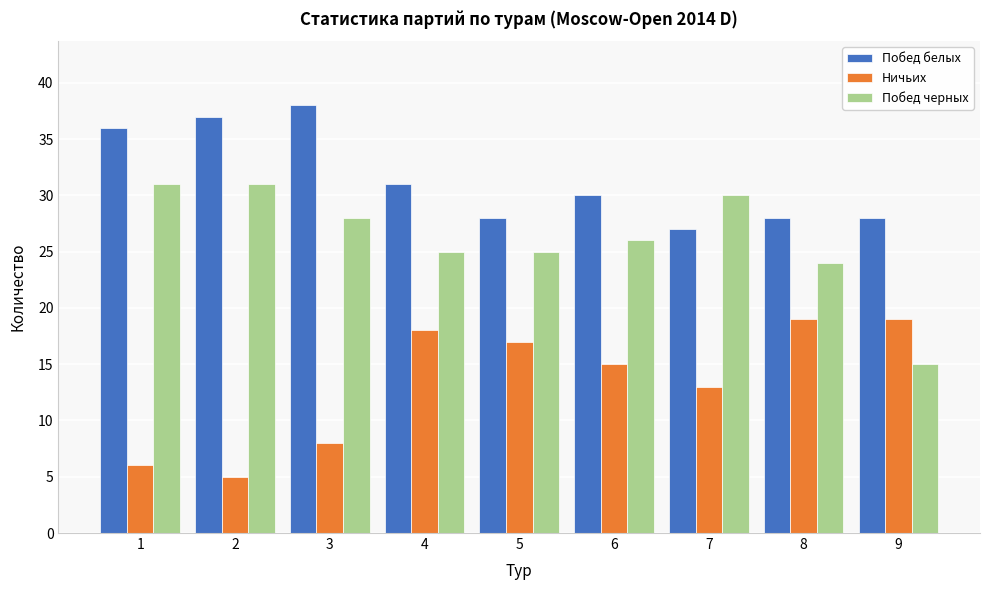

Reading left to right, list all the values displayed in this chart.

Побед белых: 1=36	2=37	3=38	4=31	5=28	6=30	7=27	8=28	9=28
Ничьих: 1=6	2=5	3=8	4=18	5=17	6=15	7=13	8=19	9=19
Побед черных: 1=31	2=31	3=28	4=25	5=25	6=26	7=30	8=24	9=15